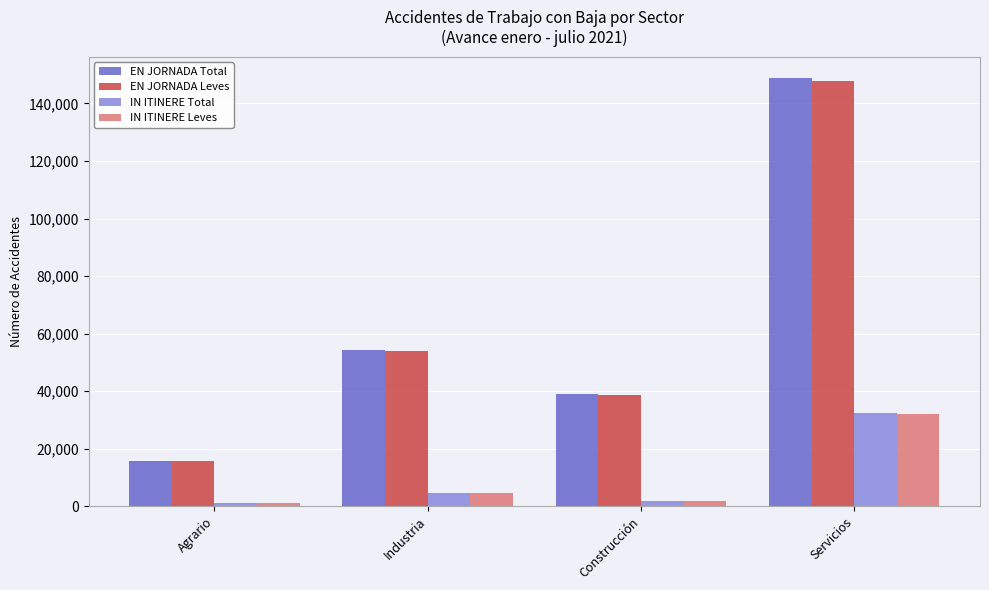

List the labels in order of EN JORNADA Leves value, largest first.

Servicios, Industria, Construcción, Agrario